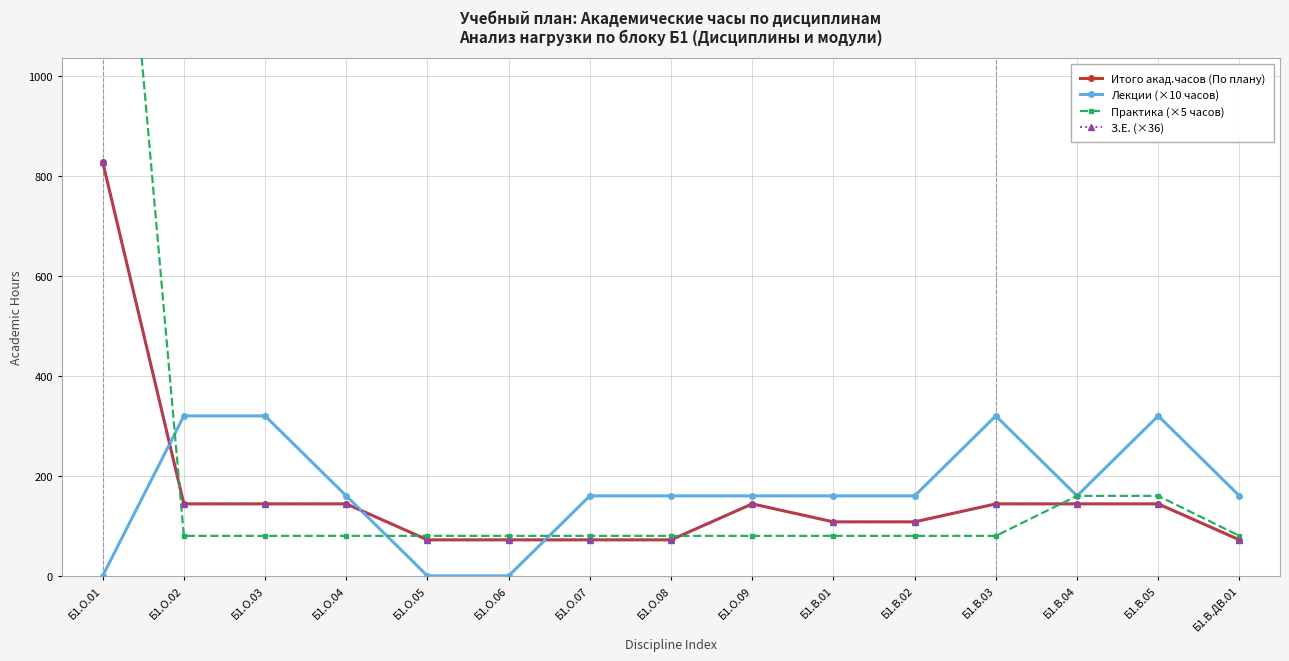

Rank the series by their maximum value, from highest to lowest.

Практика (×5 часов), Итого акад.часов (По плану), З.Е. (×36), Лекции (×10 часов)